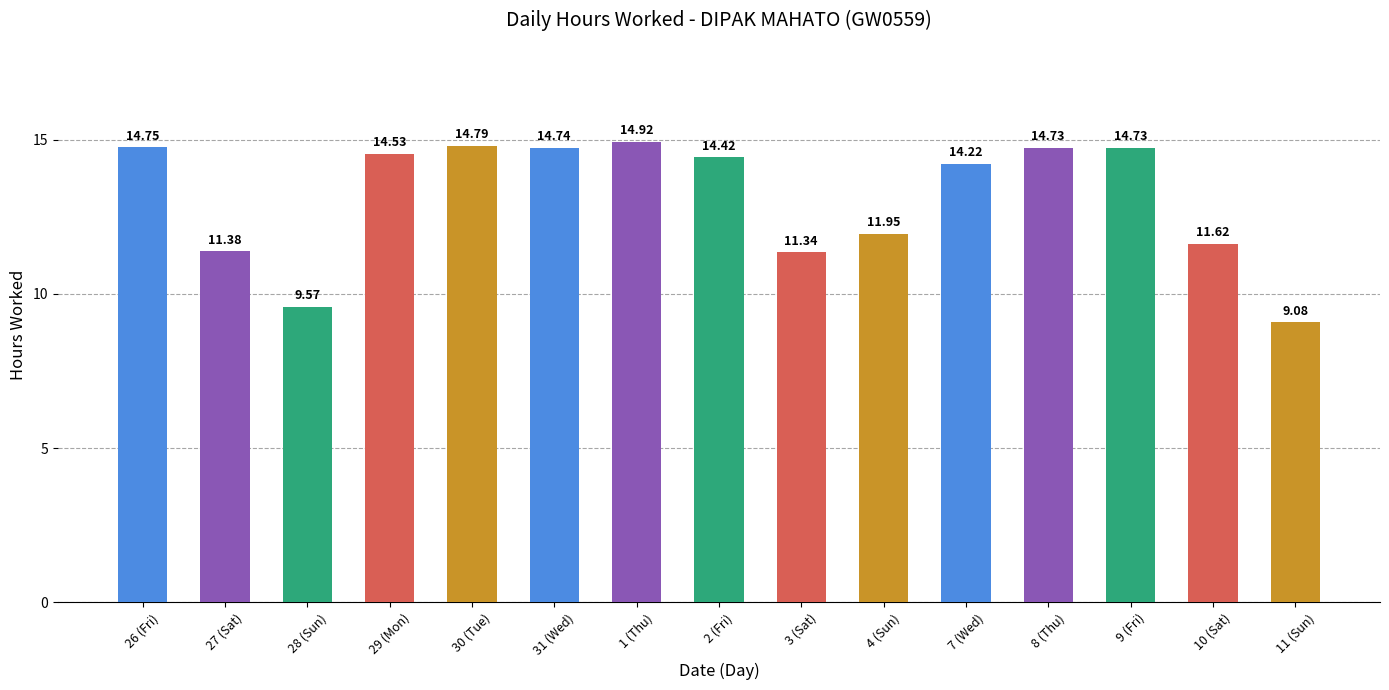

What is the difference between the maximum and minimum values?

5.8